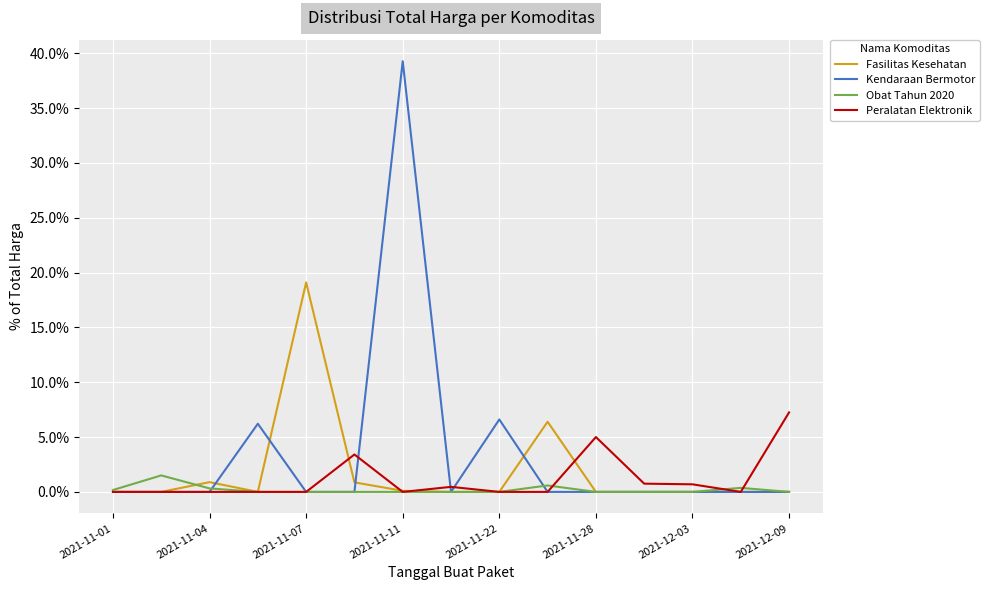

Which series has the largest total across all categories?

Kendaraan Bermotor